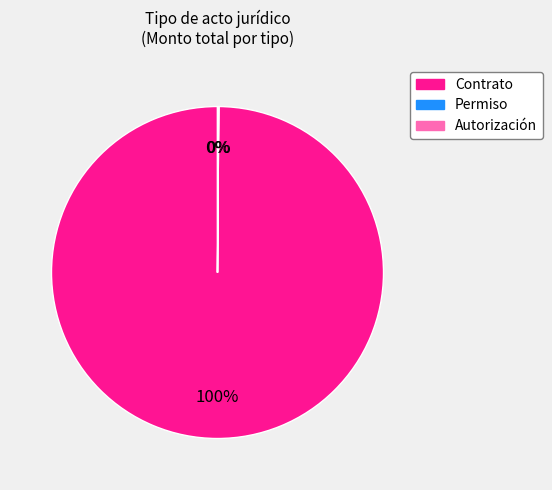

Which category has the biggest portion of the pie?

Contrato